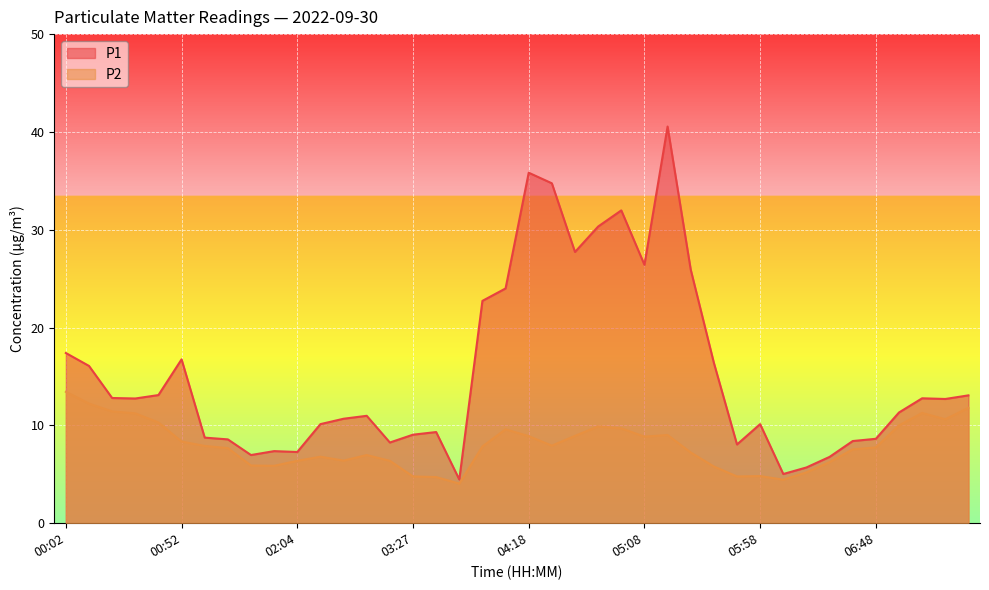

What is the value of the P1 point at the 29th from the left?

16.4